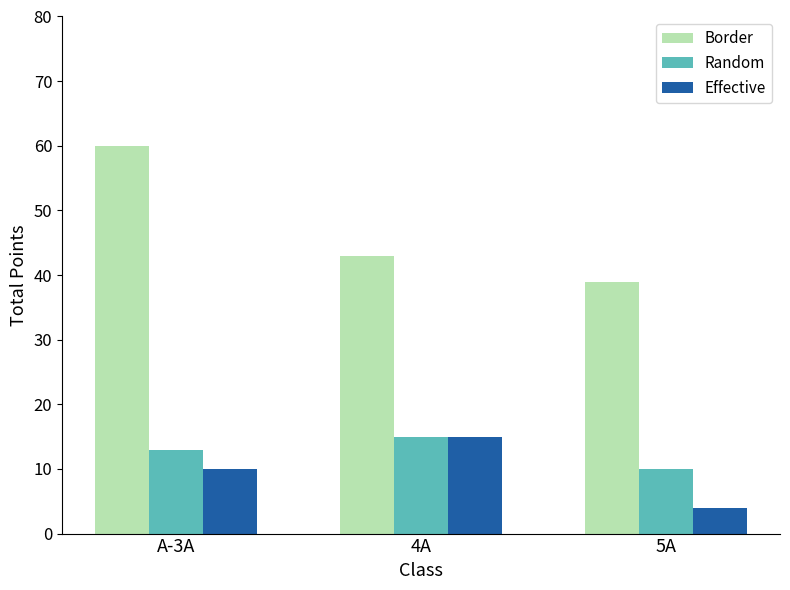

How many distinct data groups are displayed?

3